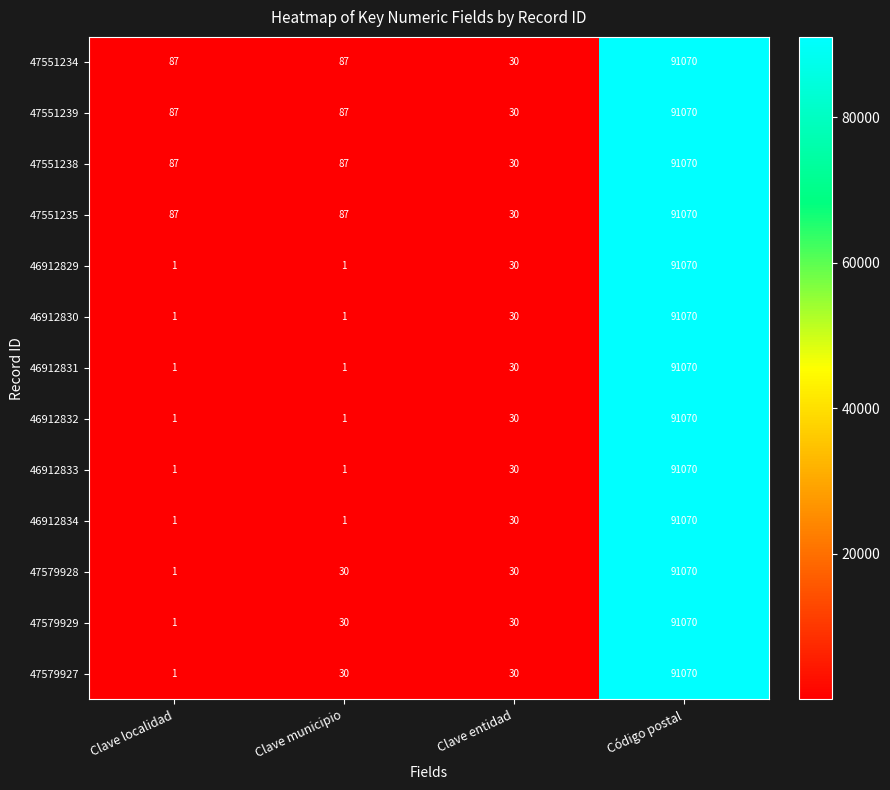

The value of 47579927 at Clave municipio is 30. True or false?

True